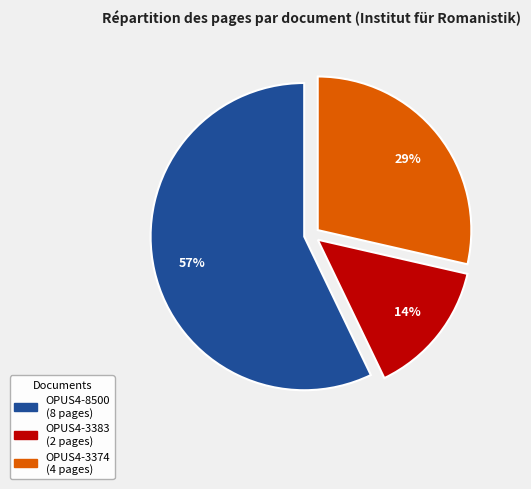

Do OPUS4-8500 and OPUS4-3383 together represent more than half of the pie?

Yes